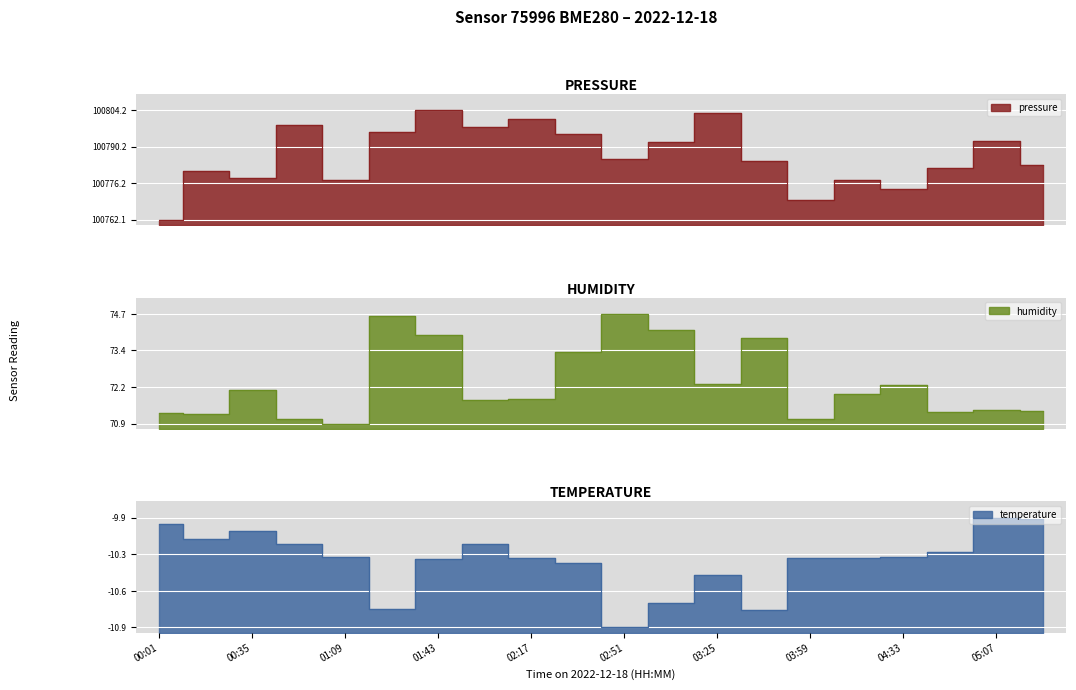

True or false: temperature has a value of -17.1 at 05:24.

False